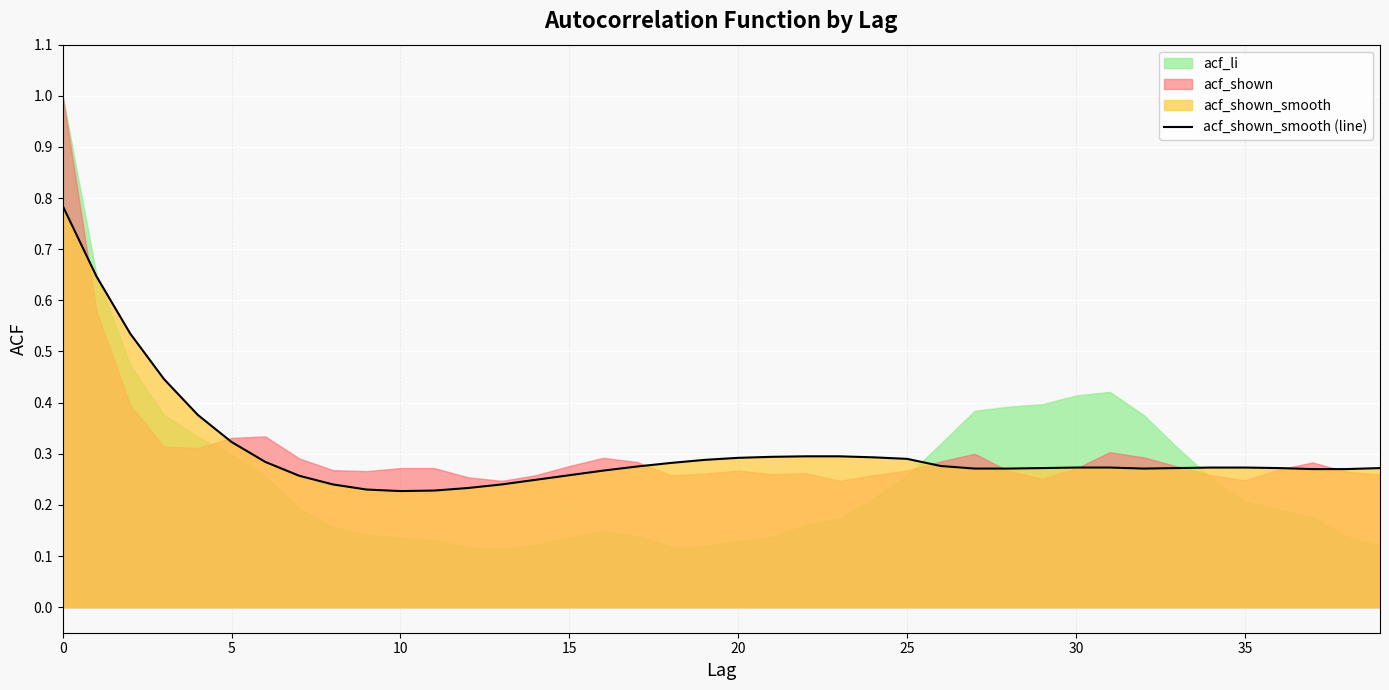

How many interior local valleys (lower than both neighbors) does the data have?

2